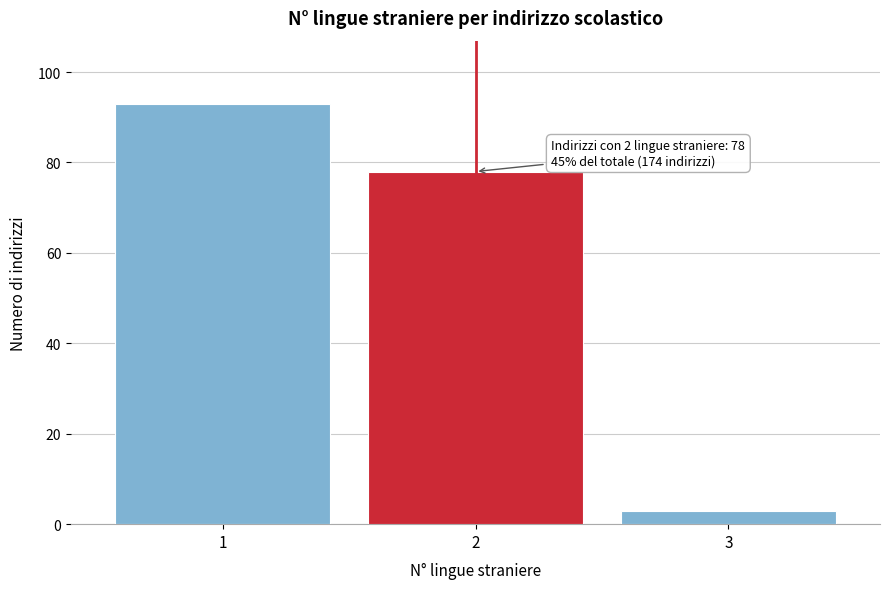

Reading left to right, what are all the values shown in this chart?

1=93	2=78	3=3